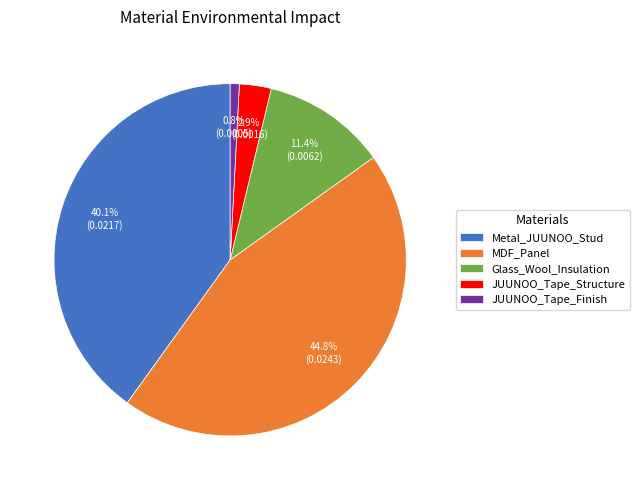

How many slices are in this pie chart?

5